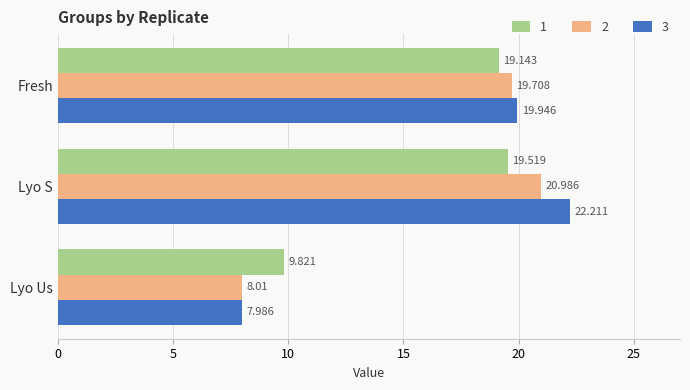

How many values in the 2 series are below 19?

1